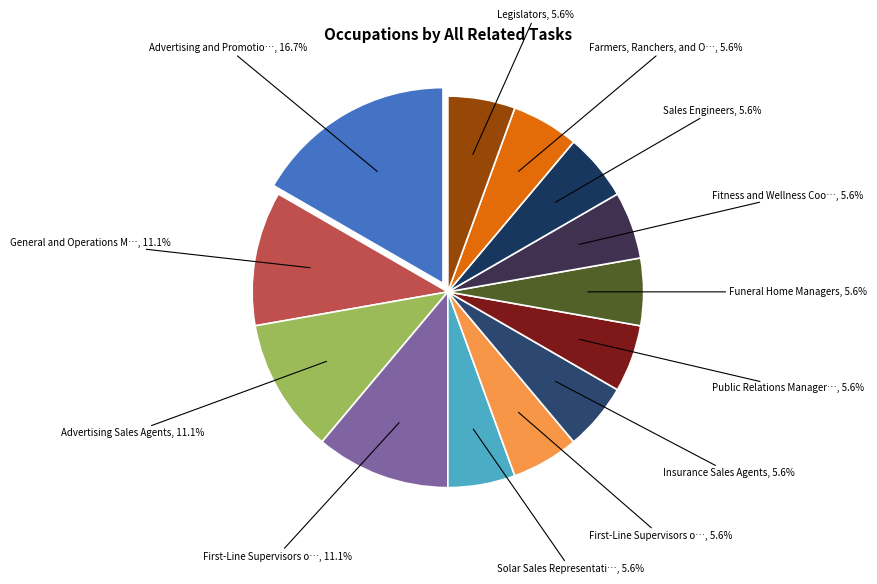

Which category has the smallest portion of the pie?

Solar Sales Representatives